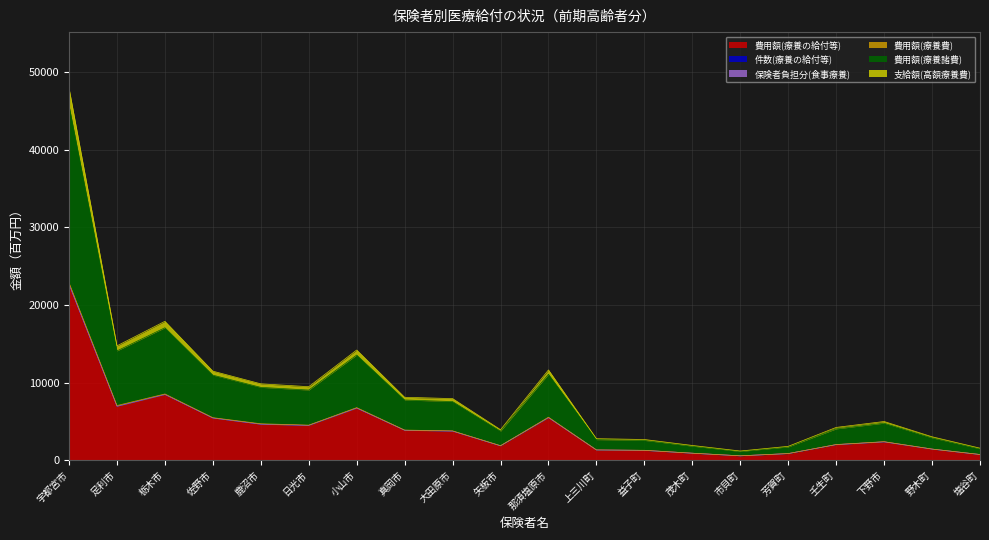

True or false: 費用額(療養費) and 支給額(高額療養費) cross at least once.

False